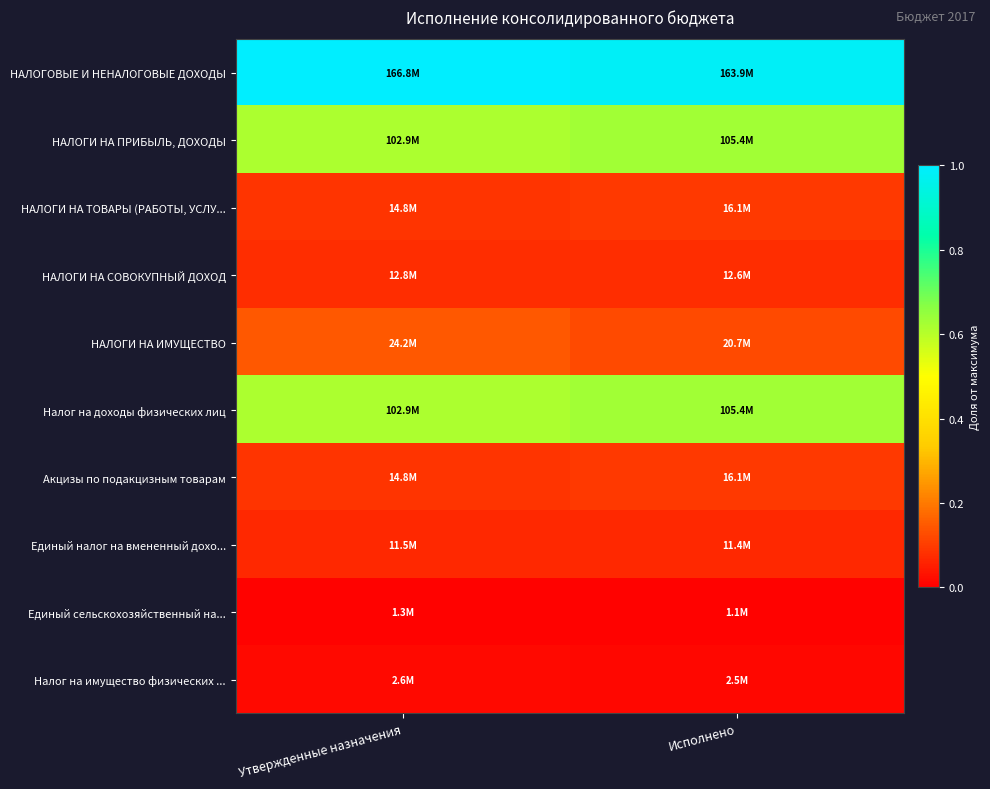

Reading left to right, what are all the values shown in this chart?

НАЛОГОВЫЕ И НЕНАЛОГОВЫЕ ДОХОДЫ: Утвержденные назначения=1.0	Исполнено=1.0
НАЛОГИ НА ПРИБЫЛЬ, ДОХОДЫ: Утвержденные назначения=0.6	Исполнено=0.6
НАЛОГИ НА ТОВАРЫ (РАБОТЫ, УСЛУ...: Утвержденные назначения=0.1	Исполнено=0.1
НАЛОГИ НА СОВОКУПНЫЙ ДОХОД: Утвержденные назначения=0.1	Исполнено=0.1
НАЛОГИ НА ИМУЩЕСТВО: Утвержденные назначения=0.1	Исполнено=0.1
Налог на доходы физических лиц: Утвержденные назначения=0.6	Исполнено=0.6
Акцизы по подакцизным товарам: Утвержденные назначения=0.1	Исполнено=0.1
Единый налог на вмененный дохо...: Утвержденные назначения=0.1	Исполнено=0.1
Единый сельскохозяйственный на...: Утвержденные назначения=0.0	Исполнено=0.0
Налог на имущество физических ...: Утвержденные назначения=0.0	Исполнено=0.0